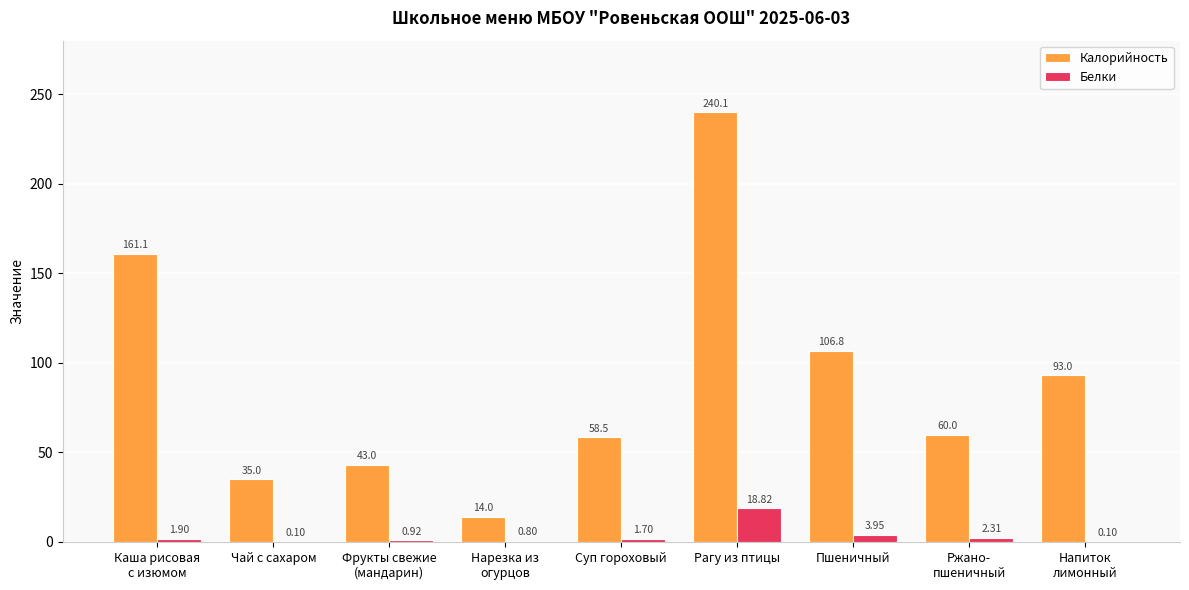

Which category has the highest value in the Калорийность series?

Рагу из птицы